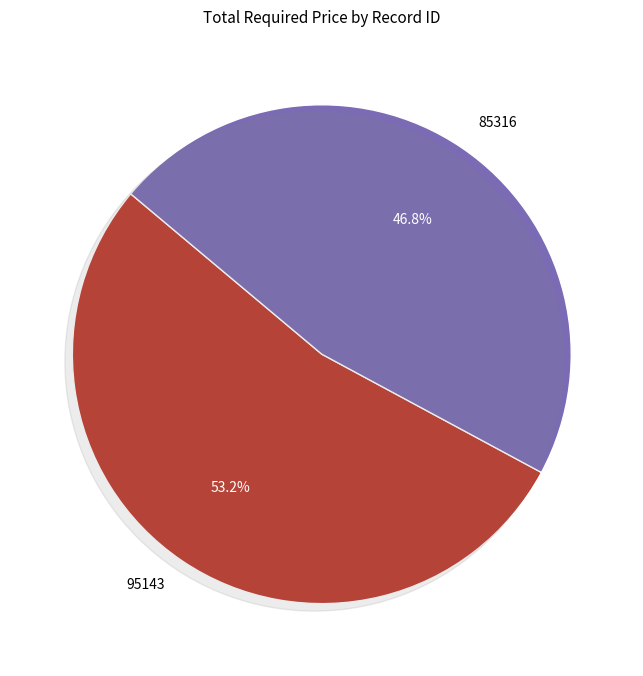

What is the change in value from 95143 to 85316?

-2440